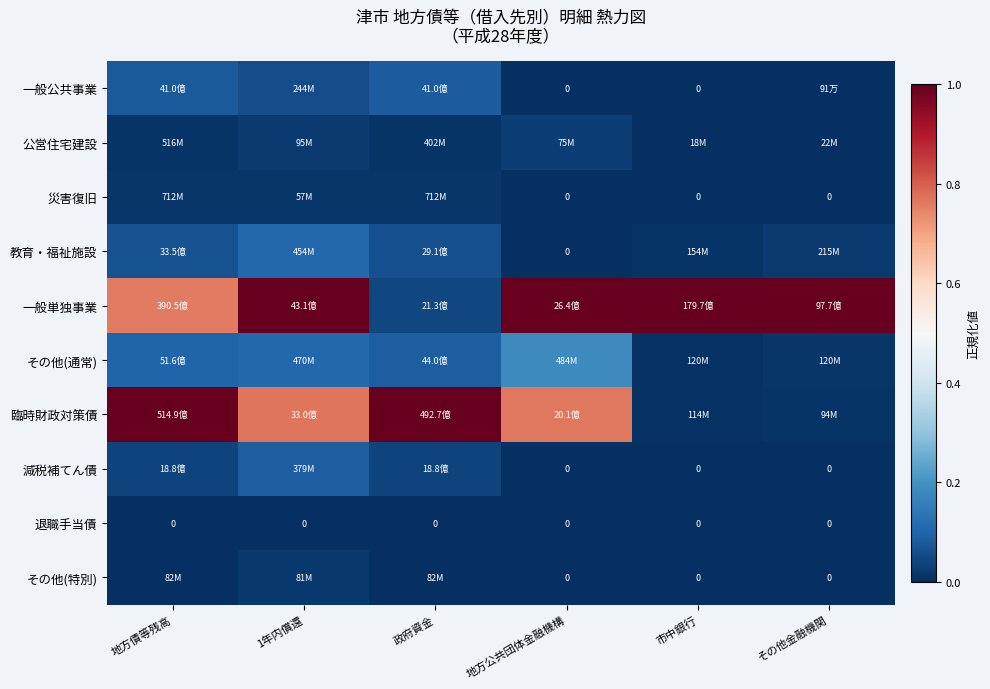

True or false: 減税補てん債 has a value of -0.0 at 地方公共団体金融機構.

False